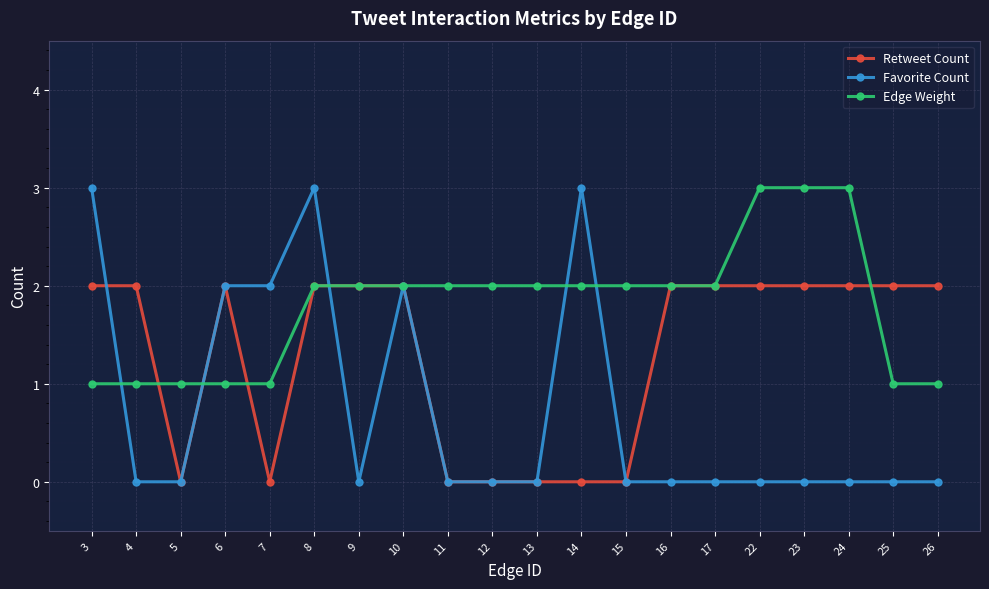

Count the number of categories in the chart.

20